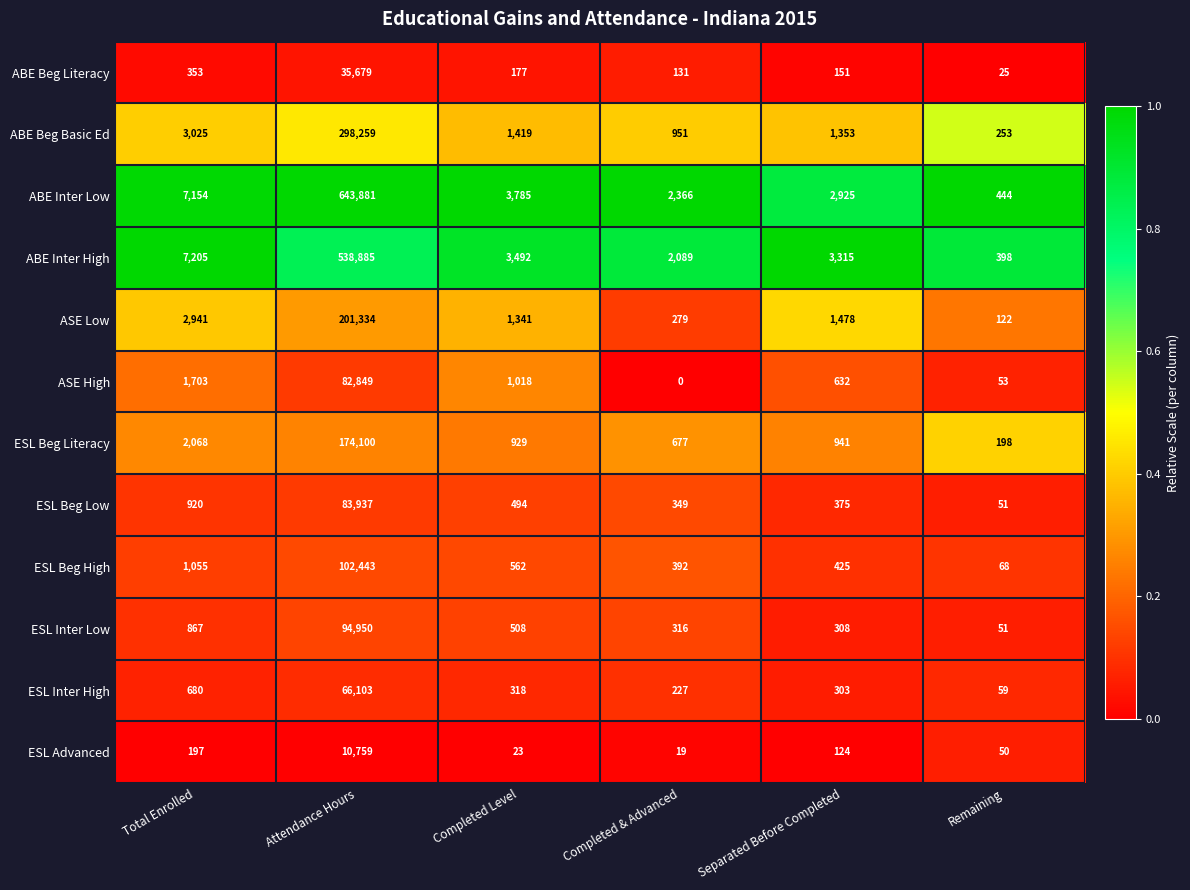

What is the difference between the maximum and minimum values in the ASE High series?

82849